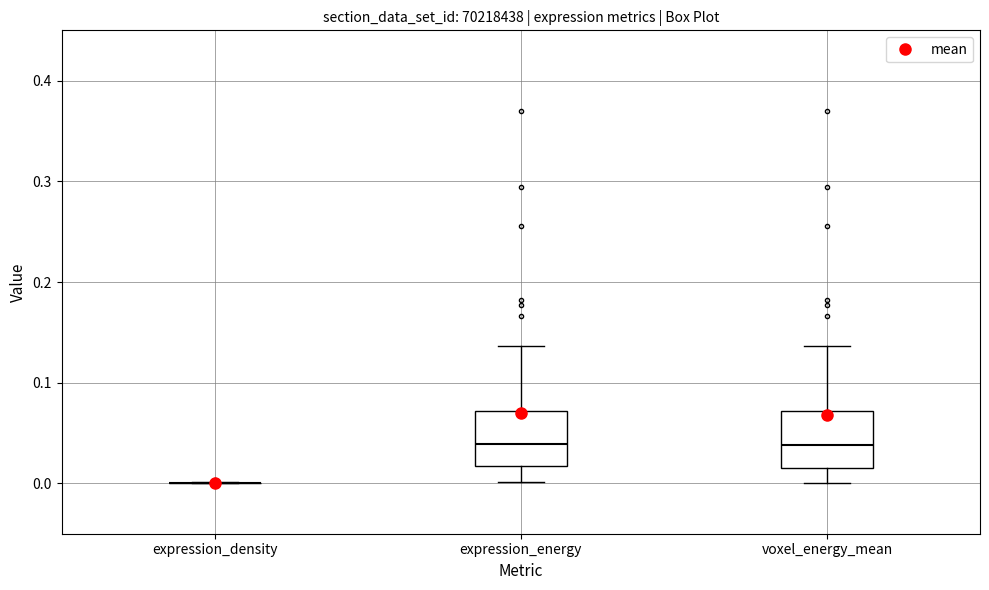

Reading left to right, read every box against the y-axis: the position of its median line, the range the box covers, and the ends of its whiskers. The values are not printed on the chart, so give them approximately, as read against the axis.

expression_density: box collapsed to a line at 0.00, whiskers 0.00 to 0.00
expression_energy: median 0.04, box 0.02 to 0.07, whiskers 0.00 to 0.14
voxel_energy_mean: median 0.04, box 0.02 to 0.07, whiskers 0.00 to 0.14